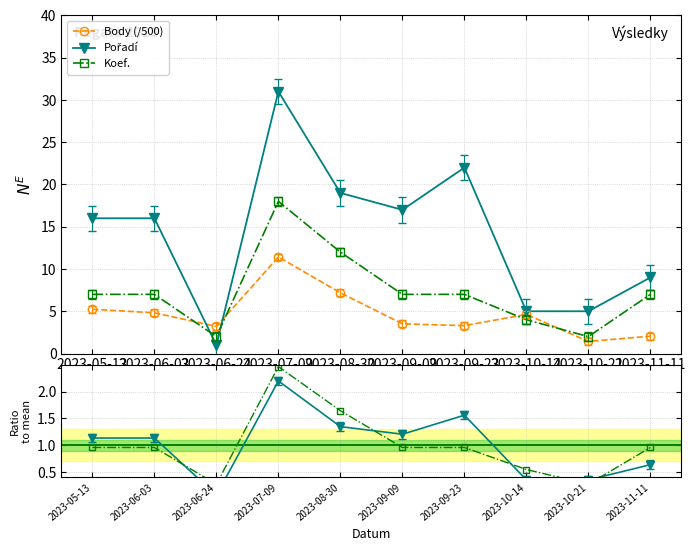

What is the difference between the second highest and second lowest values in the Koef. / mean series?

1.4